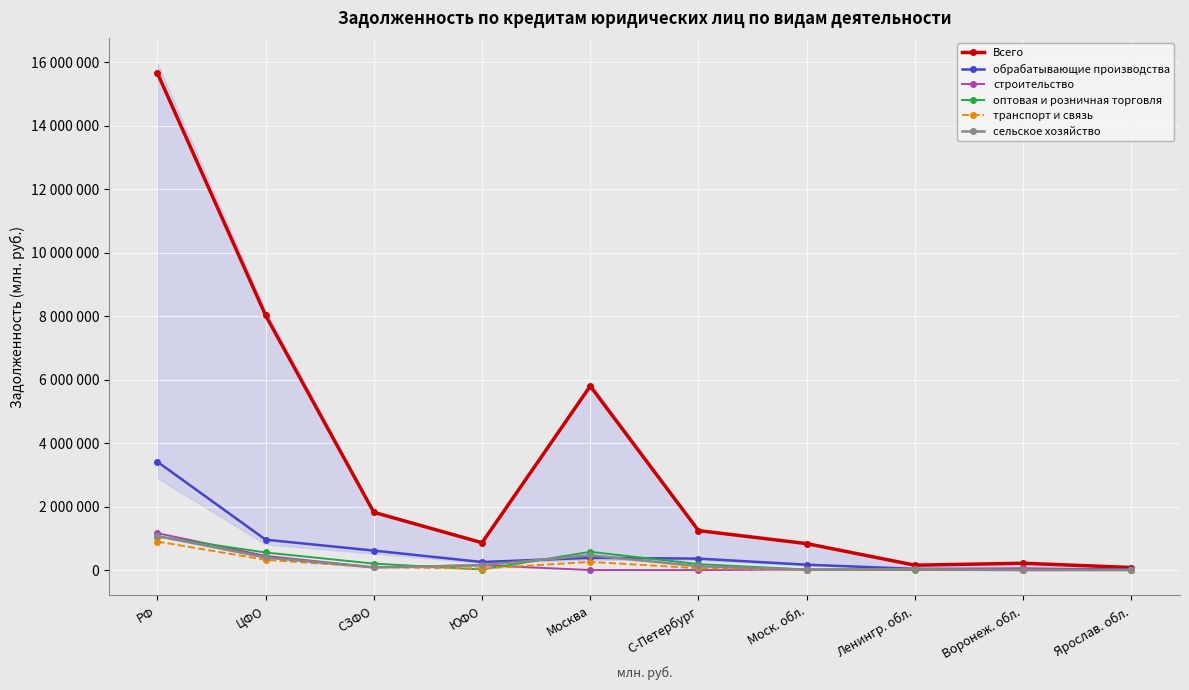

True or false: Всего and транспорт и связь intersect in this chart.

False